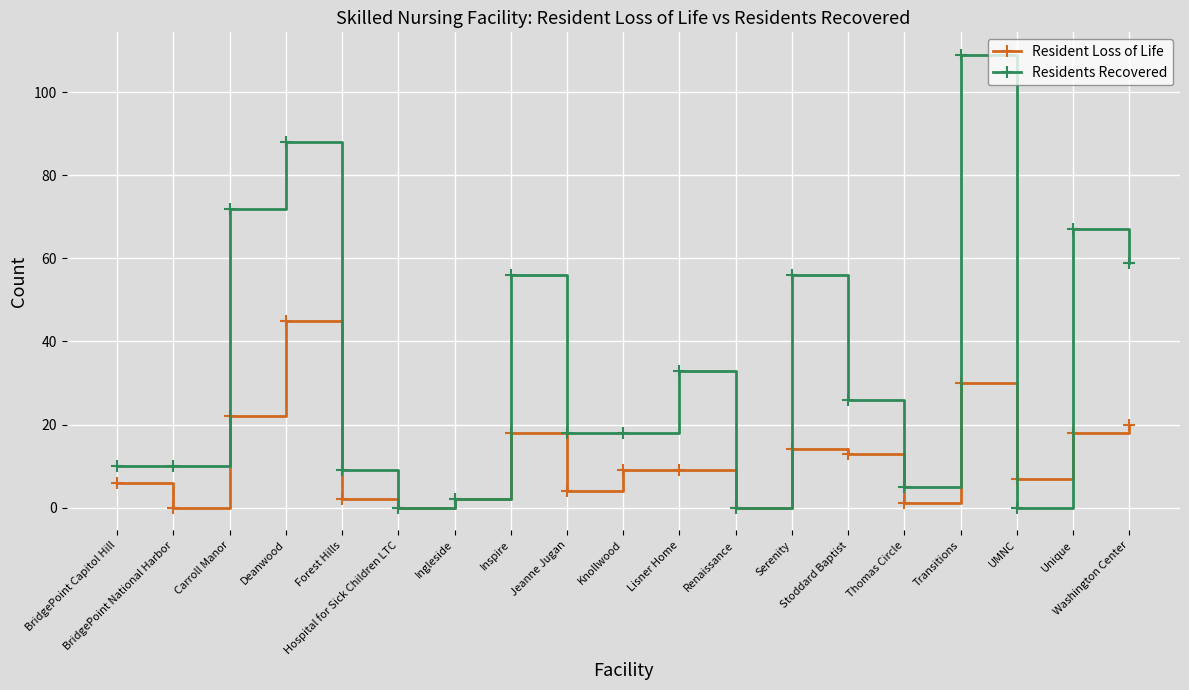

Is the value of Residents Recovered at Lisner Home greater than the value of Resident Loss of Life at Stoddard Baptist?

Yes